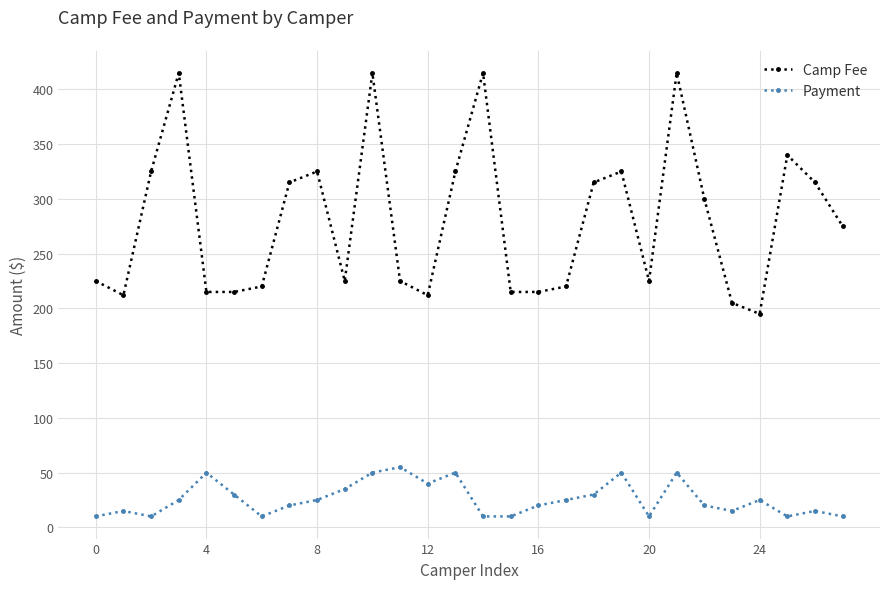

Which series has the largest range (max minus min)?

Camp Fee